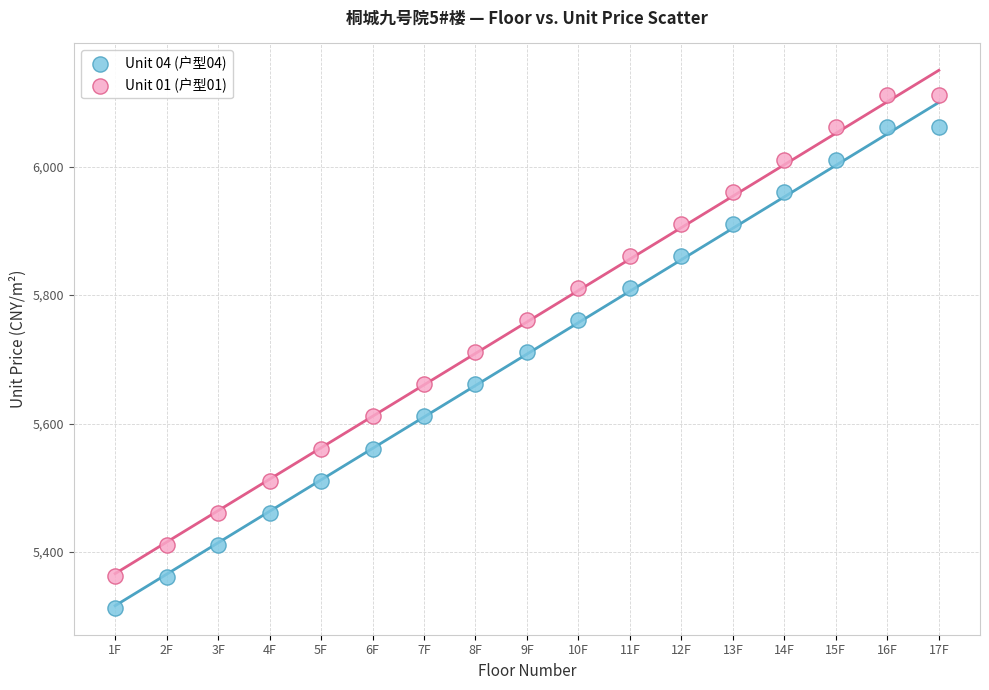

Which series reaches the minimum Y coordinate?

Unit 04 (户型04)